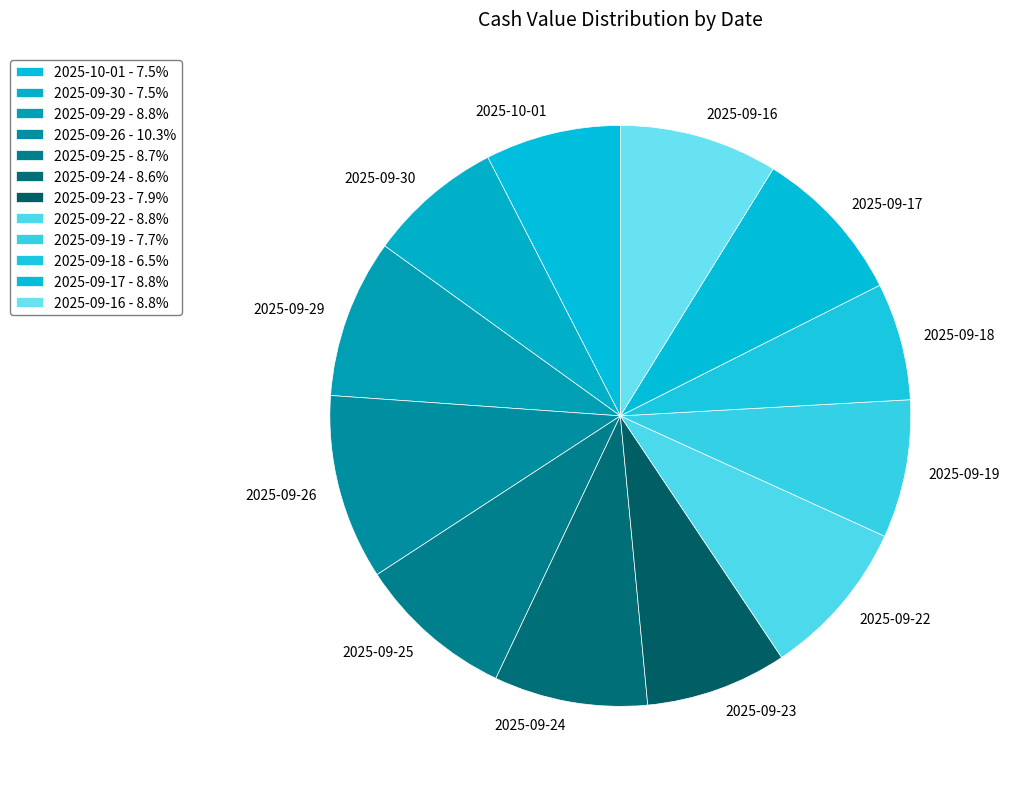

To the nearest percent, what is the difference between the largest and smallest slice percentages?

4%